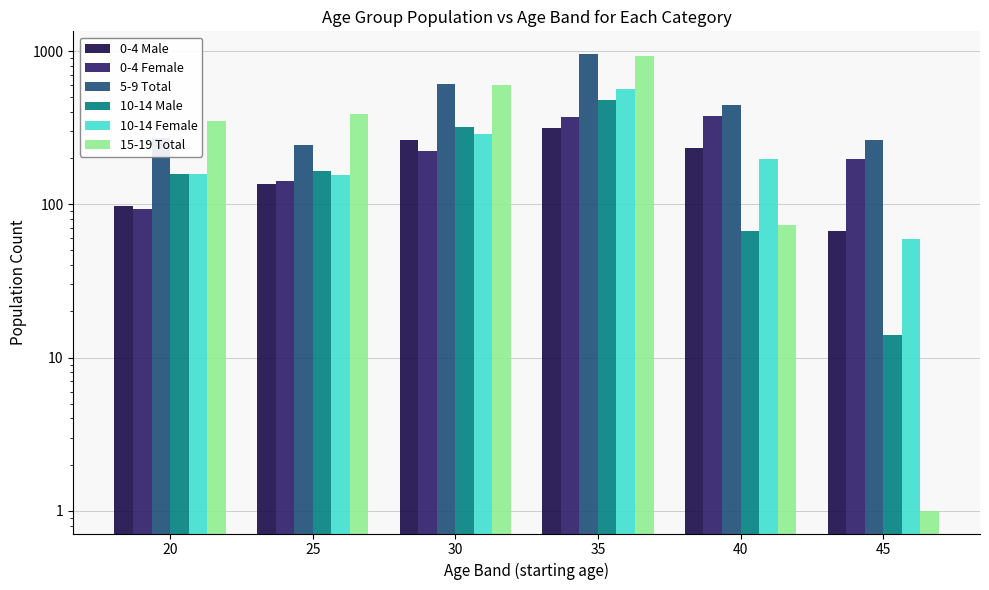

Rank the series at 25 from highest to lowest value.

15-19 Total, 5-9 Total, 10-14 Male, 10-14 Female, 0-4 Female, 0-4 Male